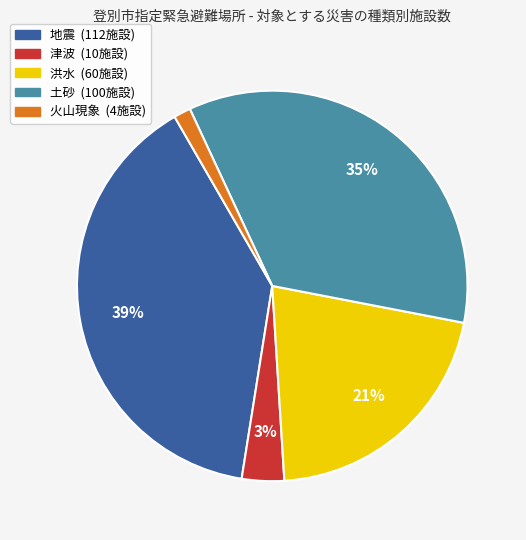

Do 洪水 and 土砂 together represent more than half of the pie?

Yes